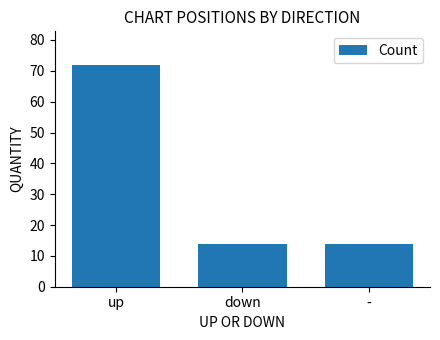

Between up and -, which is larger?

up